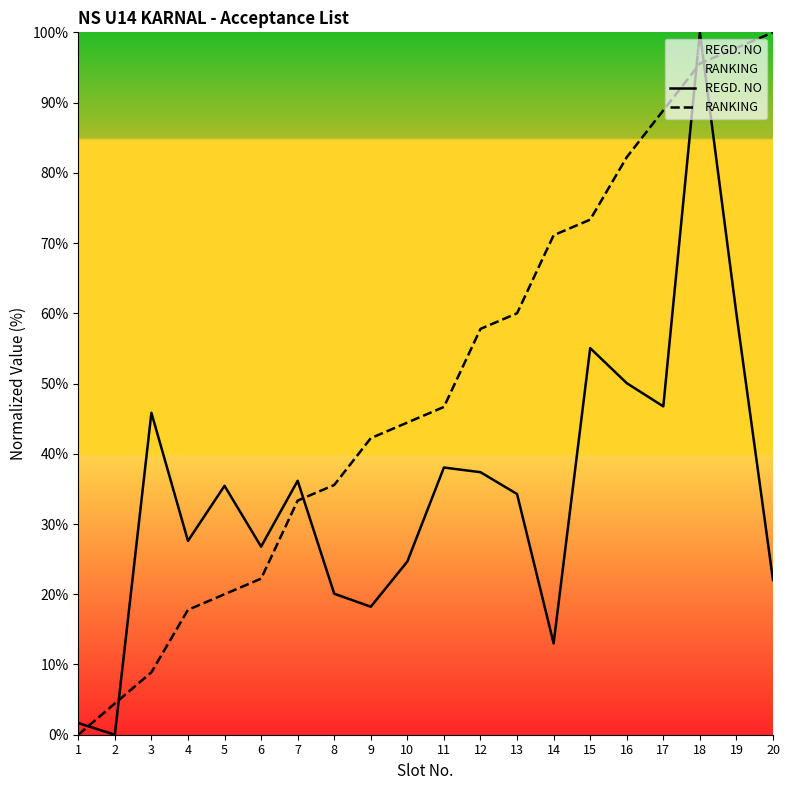

In REGD. NO, how many points are higher than both neighbors (excluding endpoints)?

6